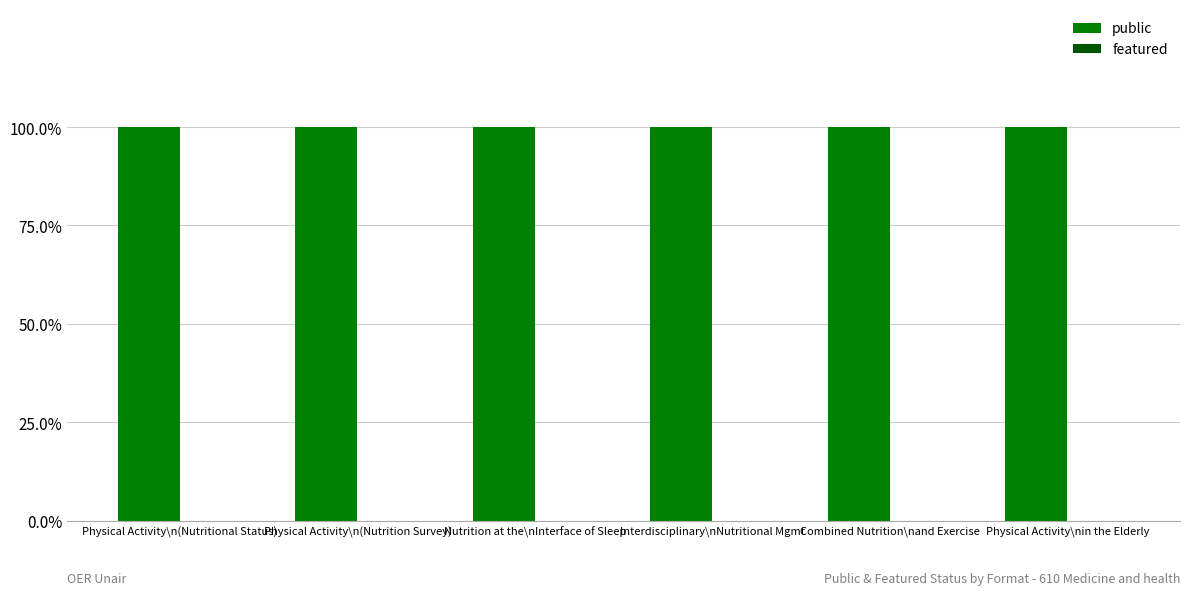

Reading left to right, extract all data points from this chart.

public: 1	1	1	1	1	1
featured: 0	0	0	0	0	0